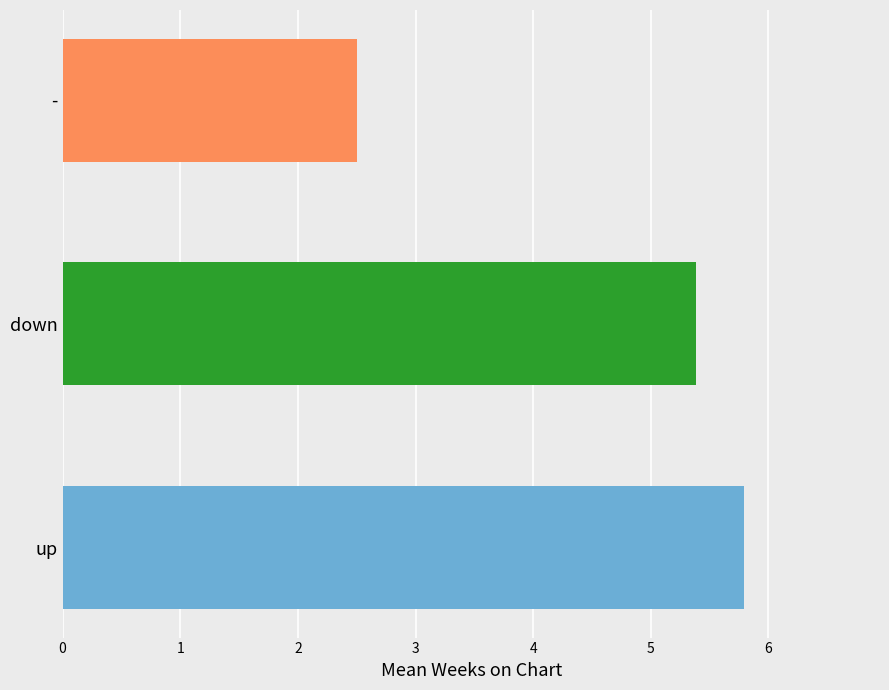

Reading bottom to top, what are all the values shown in this chart?

5.8	5.4	2.5